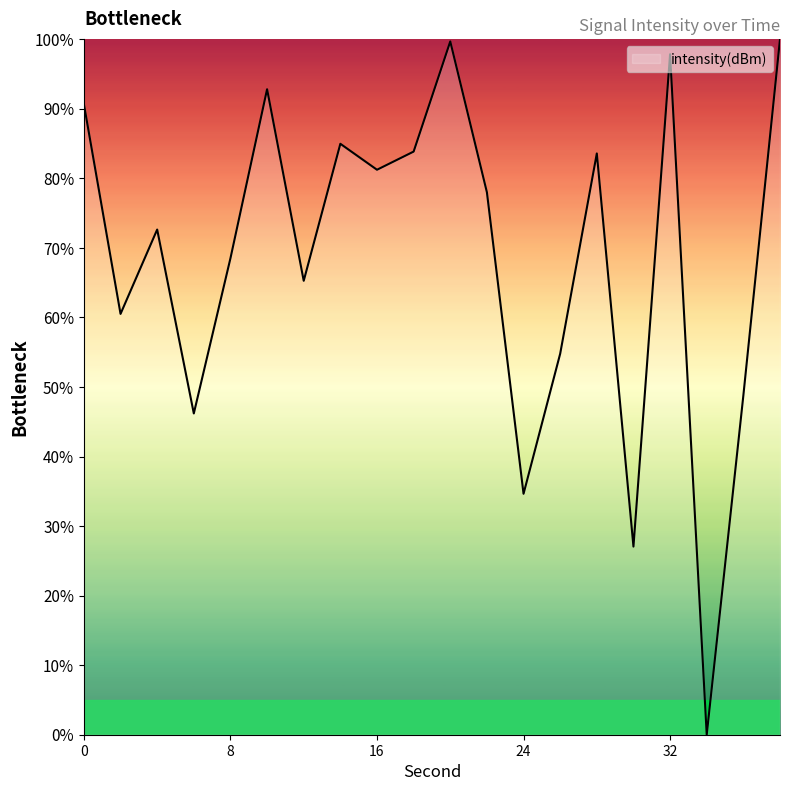

What is the maximum value shown in the chart?

100.0